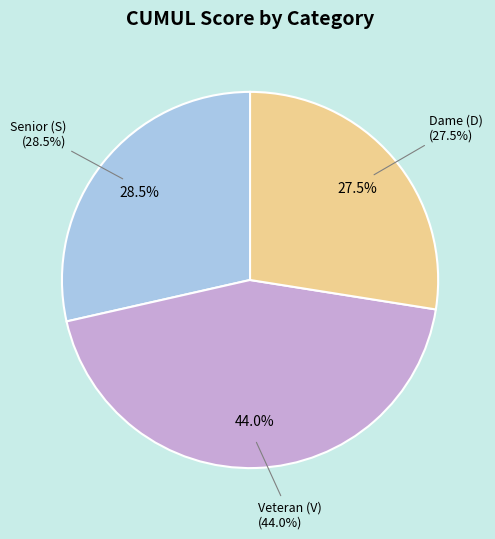

To the nearest percent, what portion does 26 represent?

2%